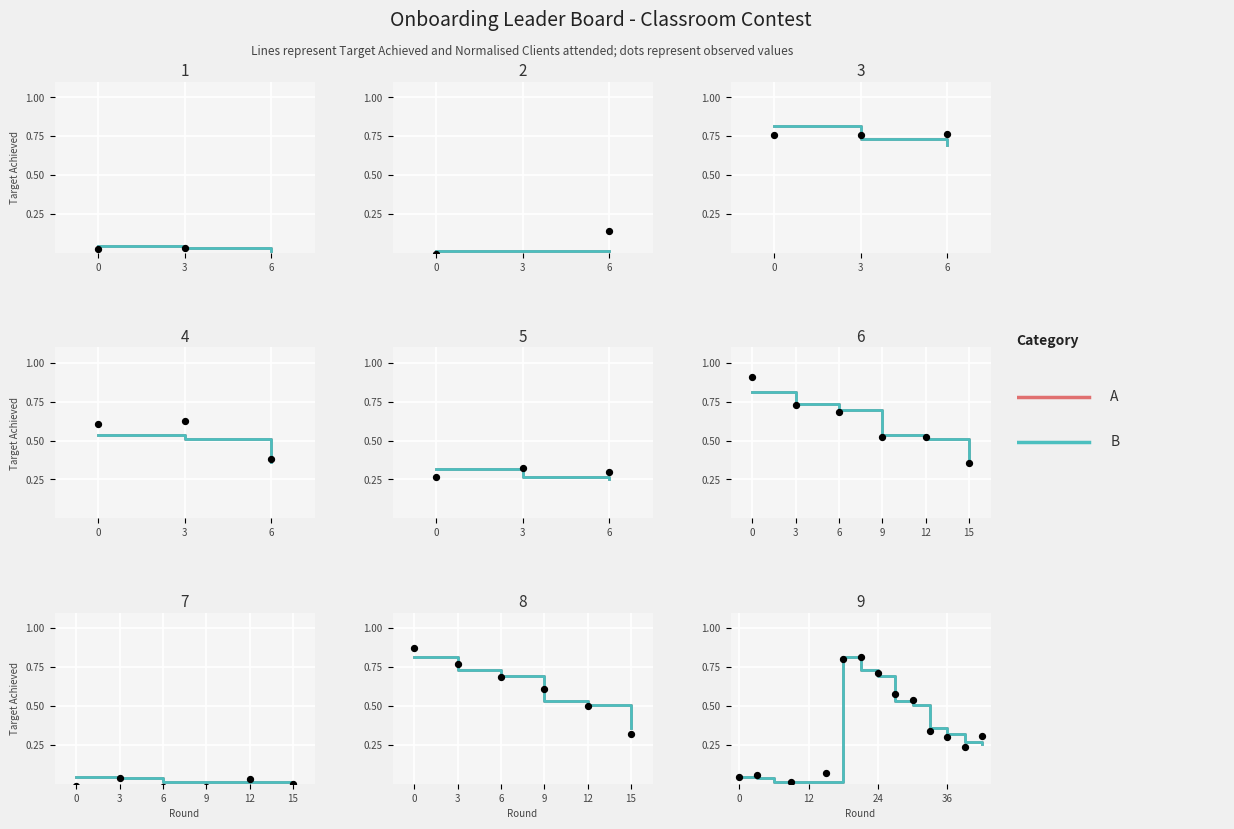

Which series contains the highest Y value?

Observed